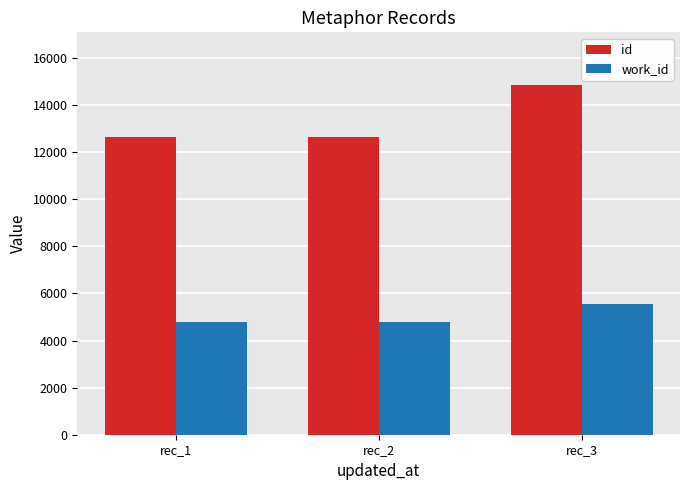

What is the value of the work_id bar at the 3rd from the left?

5562